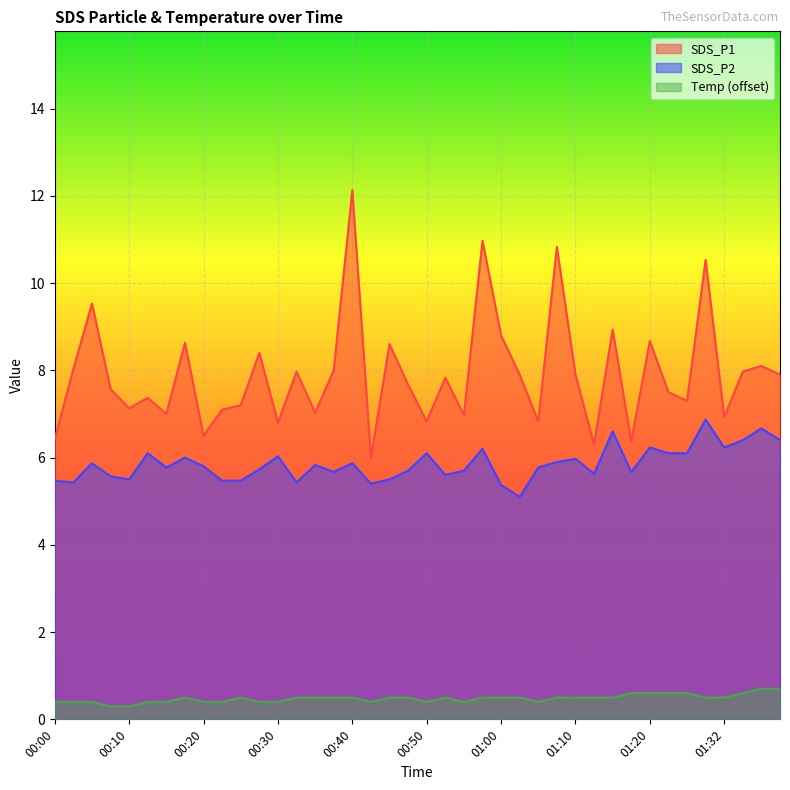

What is the difference between the second highest and minimum values in the Temp series?

0.4